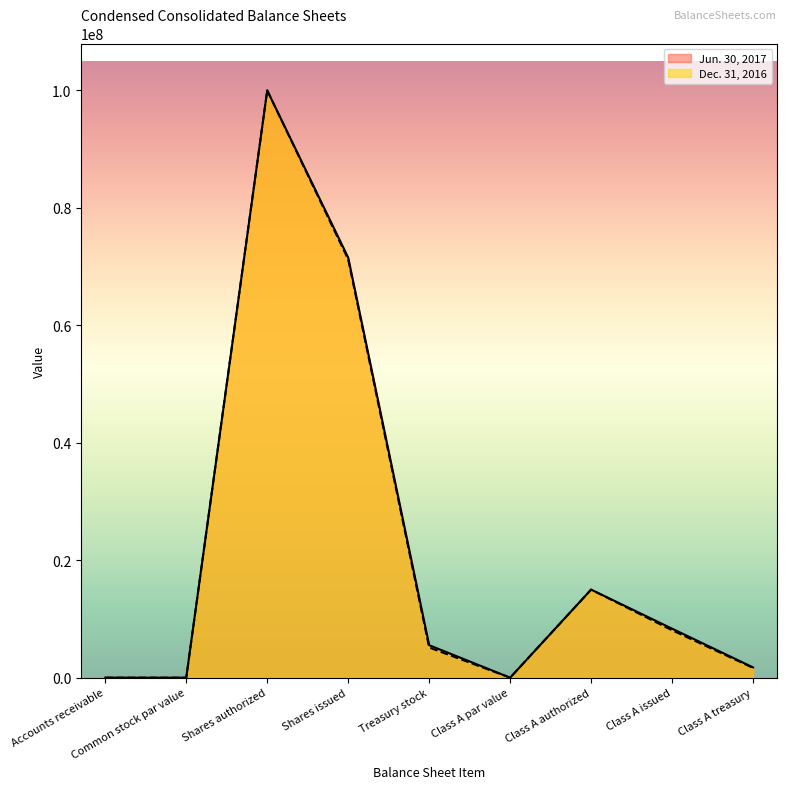

The Dec. 31, 2016 series shows 7687613 at Treasury stock. True or false?

False